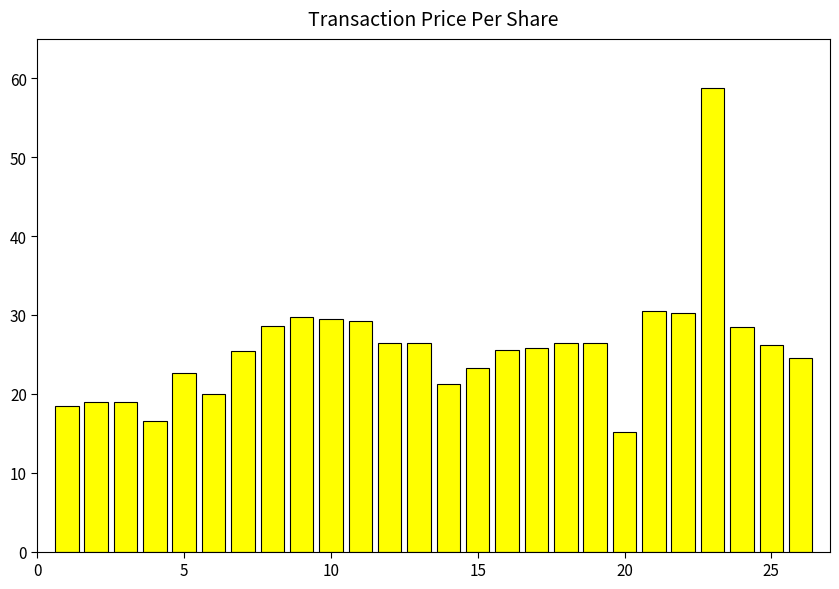

What is the maximum value shown in the chart?

58.8